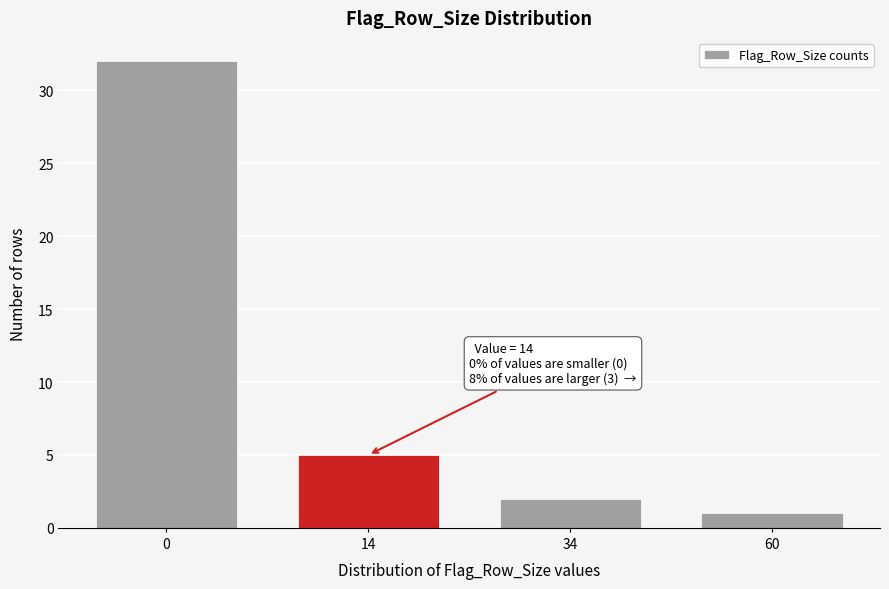

Reading left to right, transcribe all the data shown in this chart.

32	5	2	1